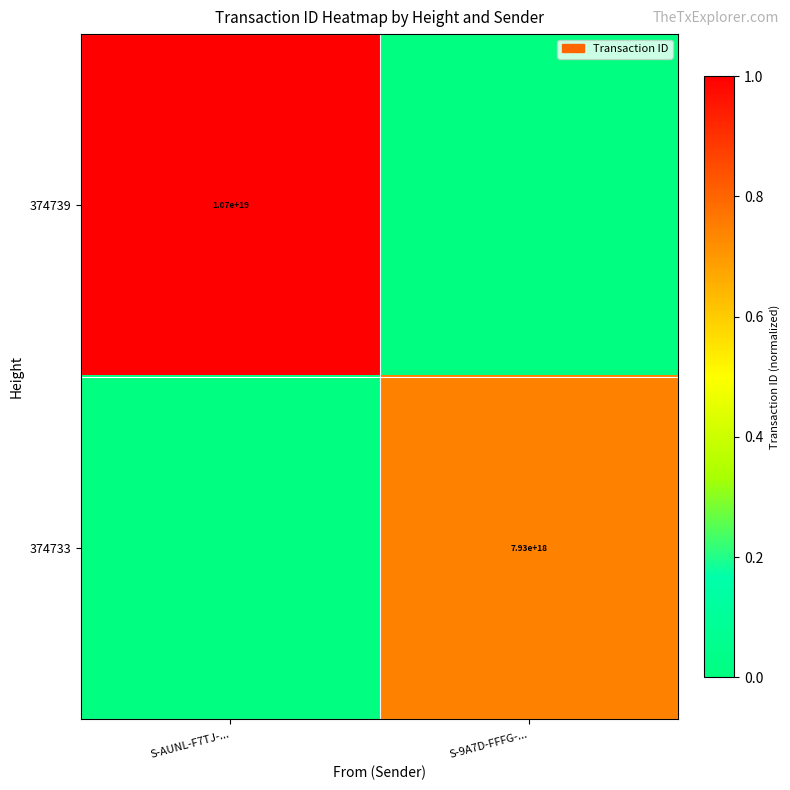

Is it true that 374739 equals 10700000000000000000 at S-AUNL-F7TJ-...?

True